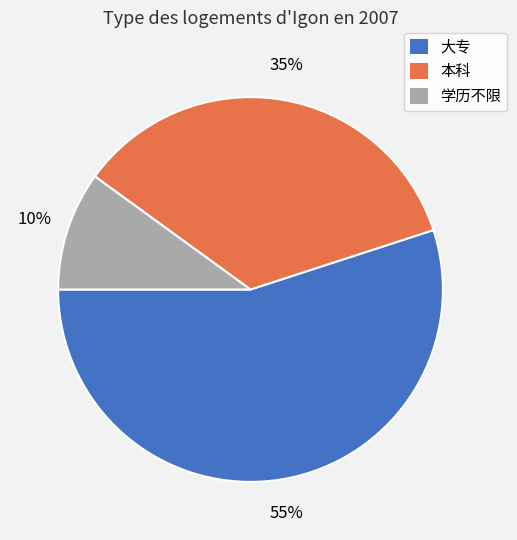

Count the number of slices in the pie.

3